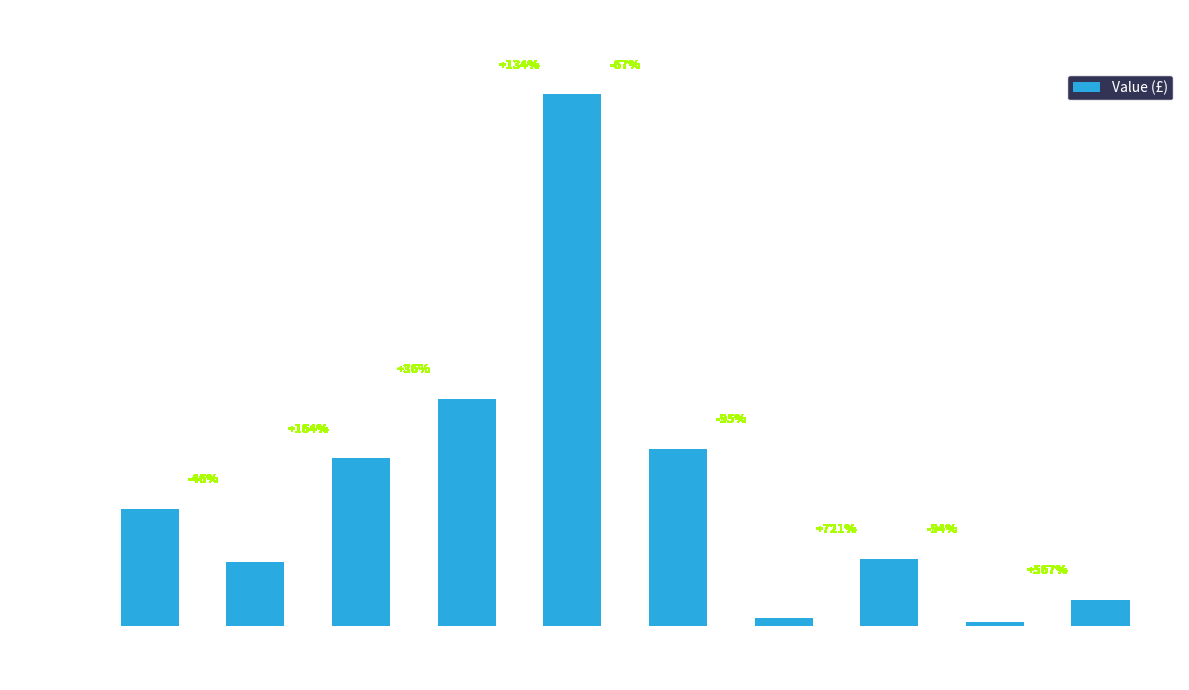

The chart shows a value of 97 at Cowries. True or false?

False